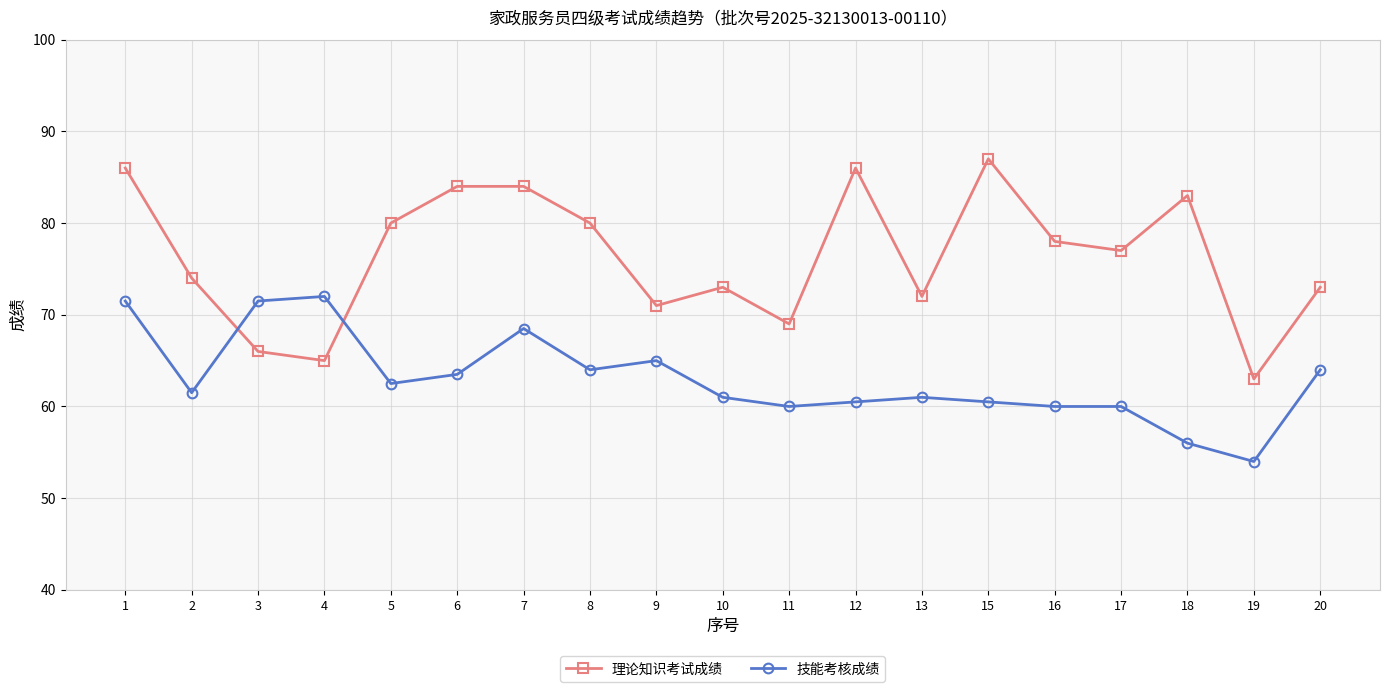

Is it true that 技能考核成绩 equals 60.5 at 12?

True